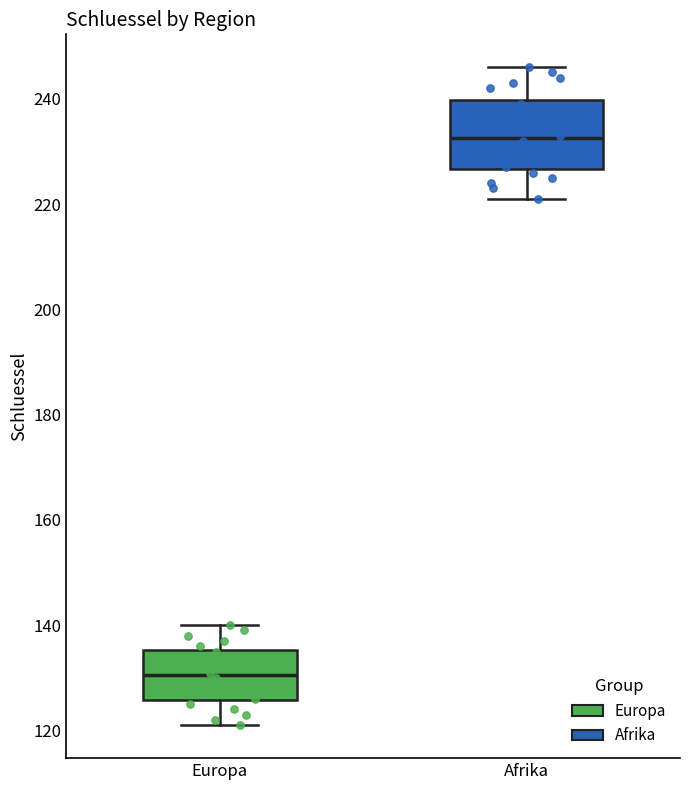

Reading left to right, transcribe this box plot: for each box, give where its median line is, the range the box spans, and where its two whiskers end, as read against the y-axis. The values are not printed on the chart, so give them approximately, as read against the axis.

Europa: median 130, box 126 to 136, whiskers 122 to 140
Afrika: median 232, box 226 to 240, whiskers 222 to 246